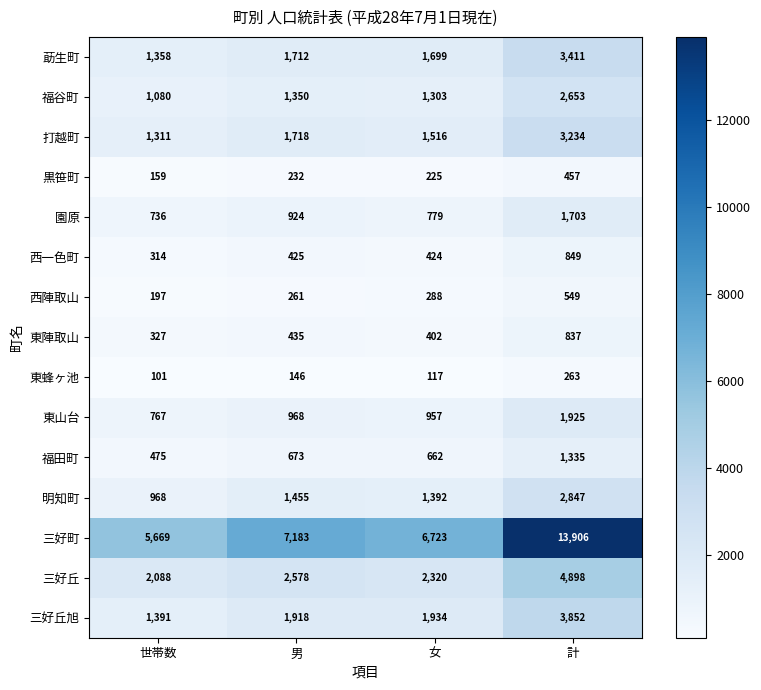

Where is 福田町 nearest to the value 905?

男